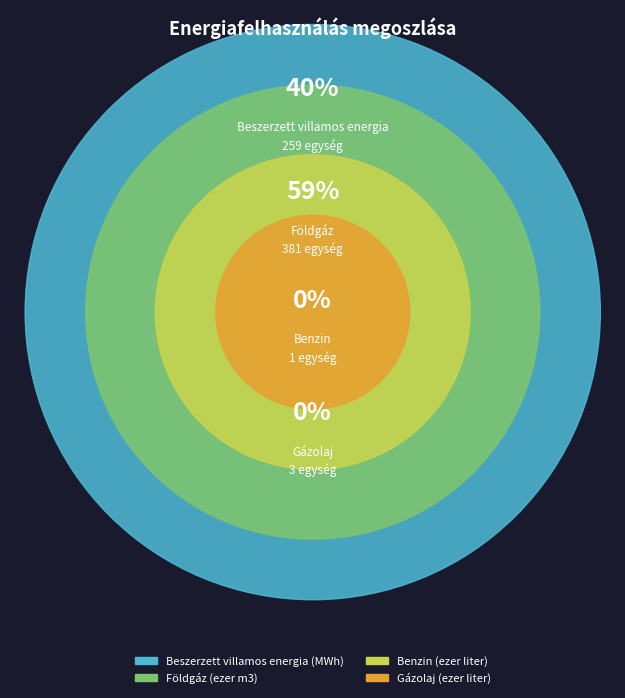

True or false: Földgáz (ezer m3) accounts for 54% of the total.

False